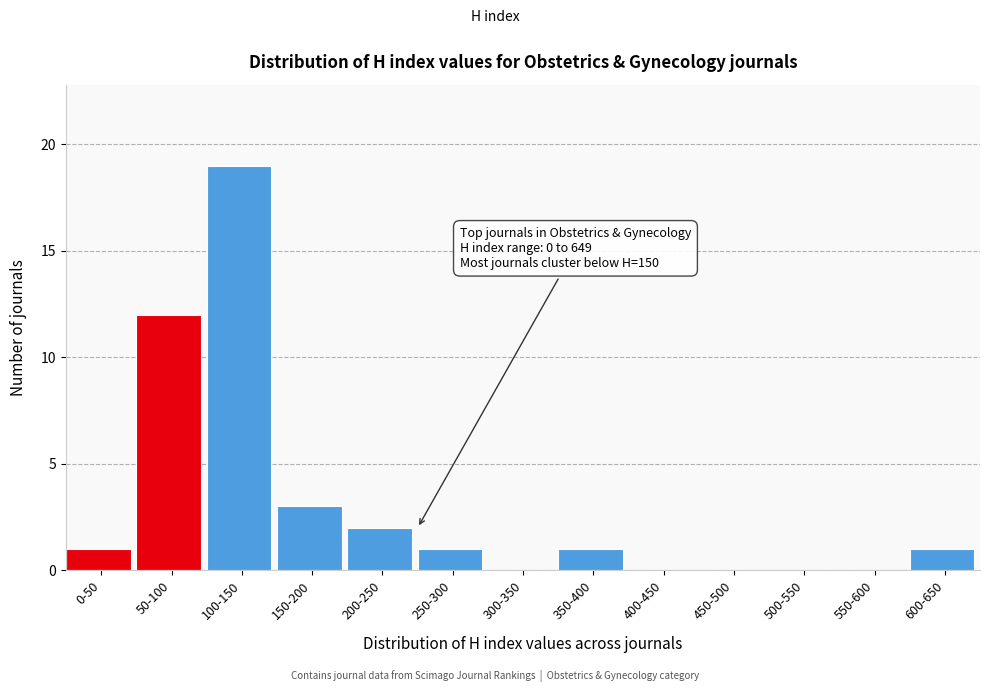

Reading left to right, what are all the values shown in this chart?

0-50=1	50-100=12	100-150=19	150-200=3	200-250=2	250-300=1	300-350=0	350-400=1	400-450=0	450-500=0	500-550=0	550-600=0	600-650=1